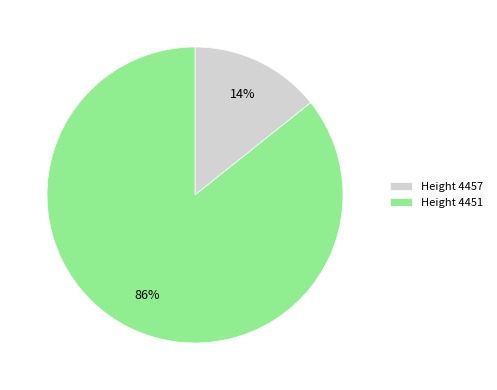

How many slices are in this pie chart?

2